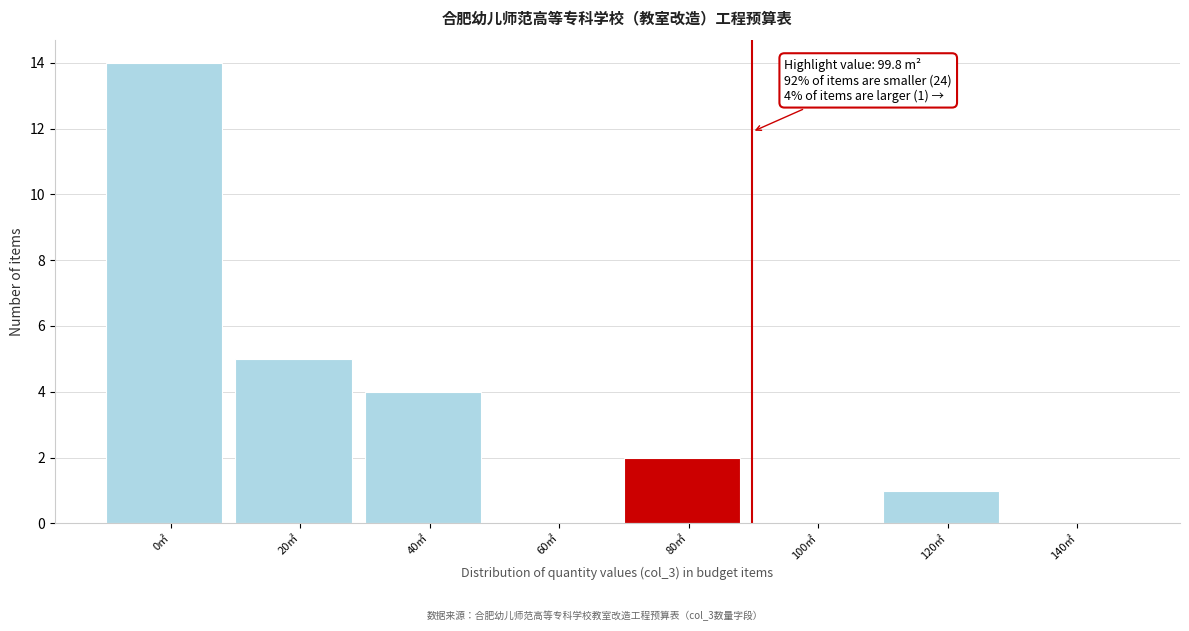

Reading left to right, transcribe all the data shown in this chart.

0㎡=14	20㎡=5	40㎡=4	60㎡=0	80㎡=2	100㎡=0	120㎡=1	140㎡=0